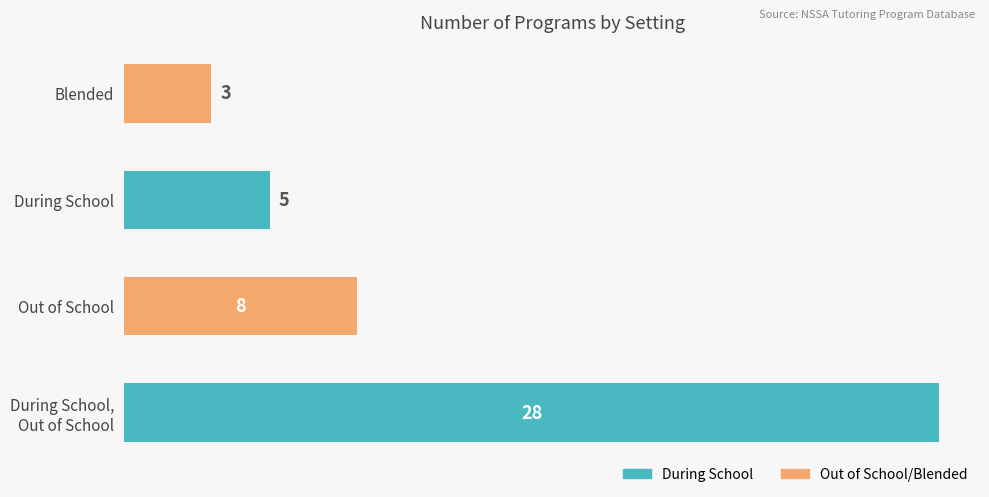

Where is the data nearest to the value 15?

Out of School